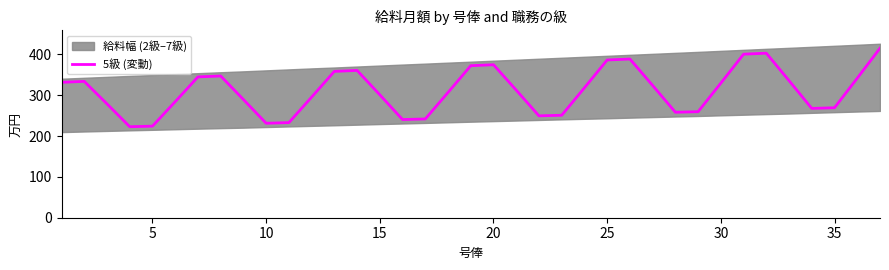

True or false: 5級 (変動) has a value of 664.6 at 20.

False